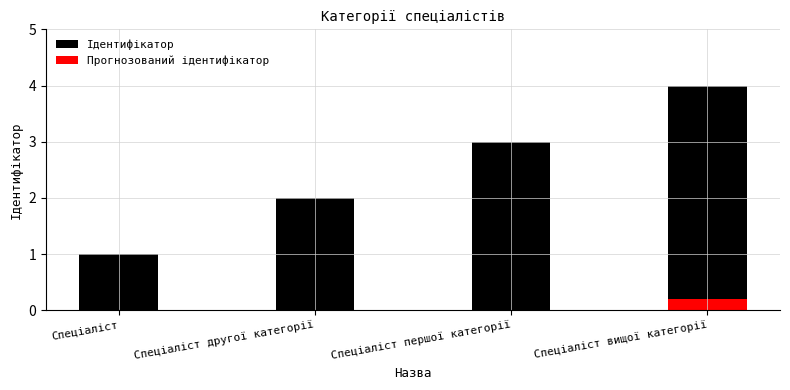

What value does the data have at Спеціаліст першої категорії?

3